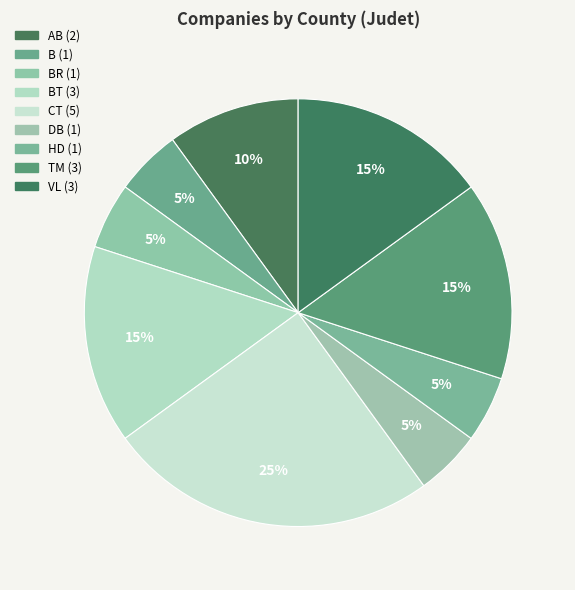

How many slices are in this pie chart?

9